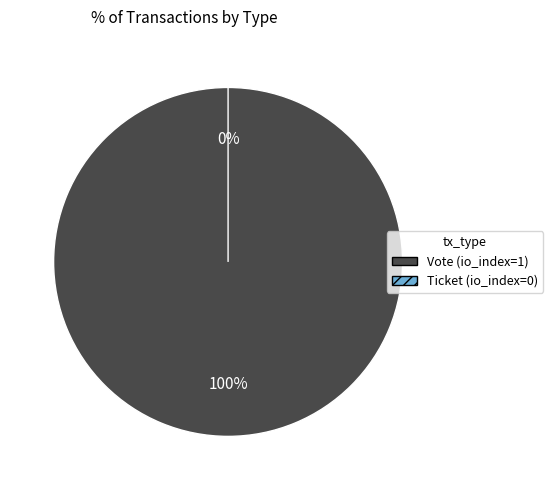

The Ticket slice represents 0% of the pie. True or false?

True